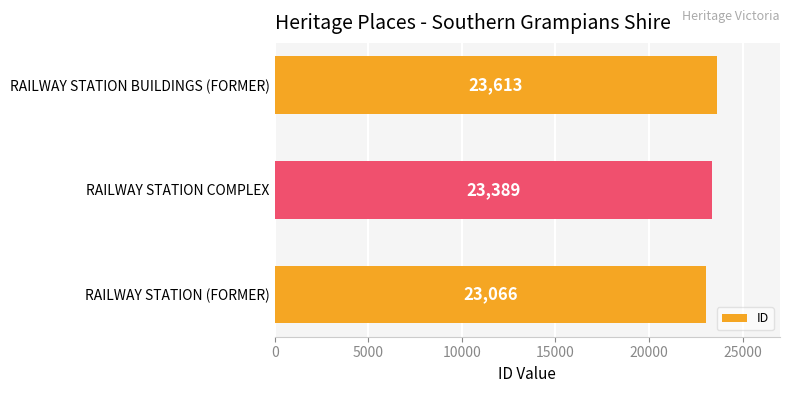

Where is the data nearest to the value 23339?

RAILWAY STATION COMPLEX